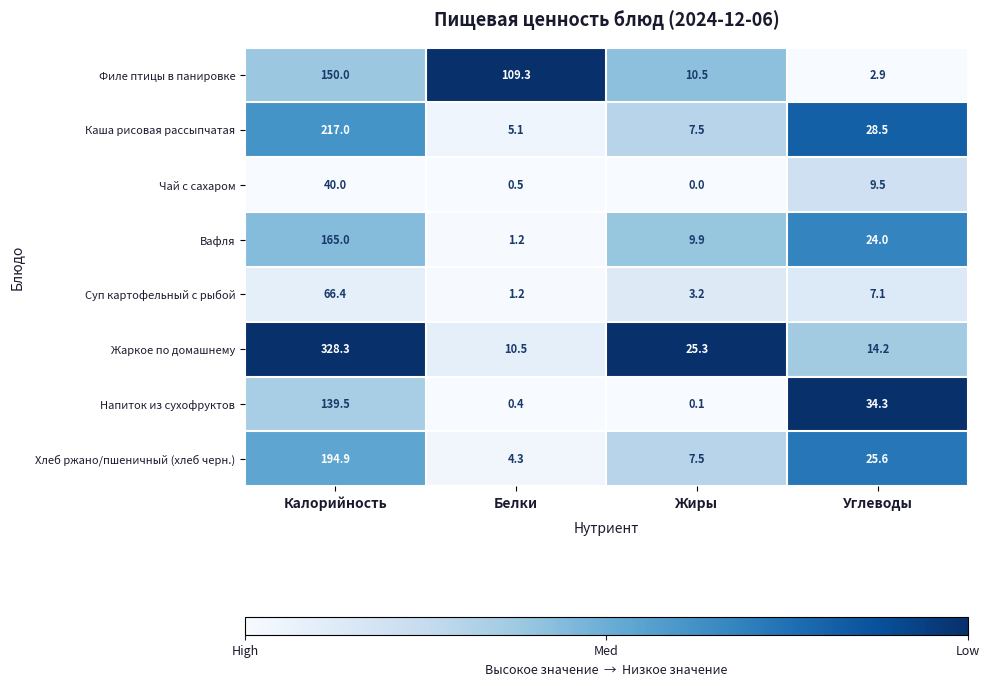

Which series has the largest total across all categories?

Жаркое по домашнему